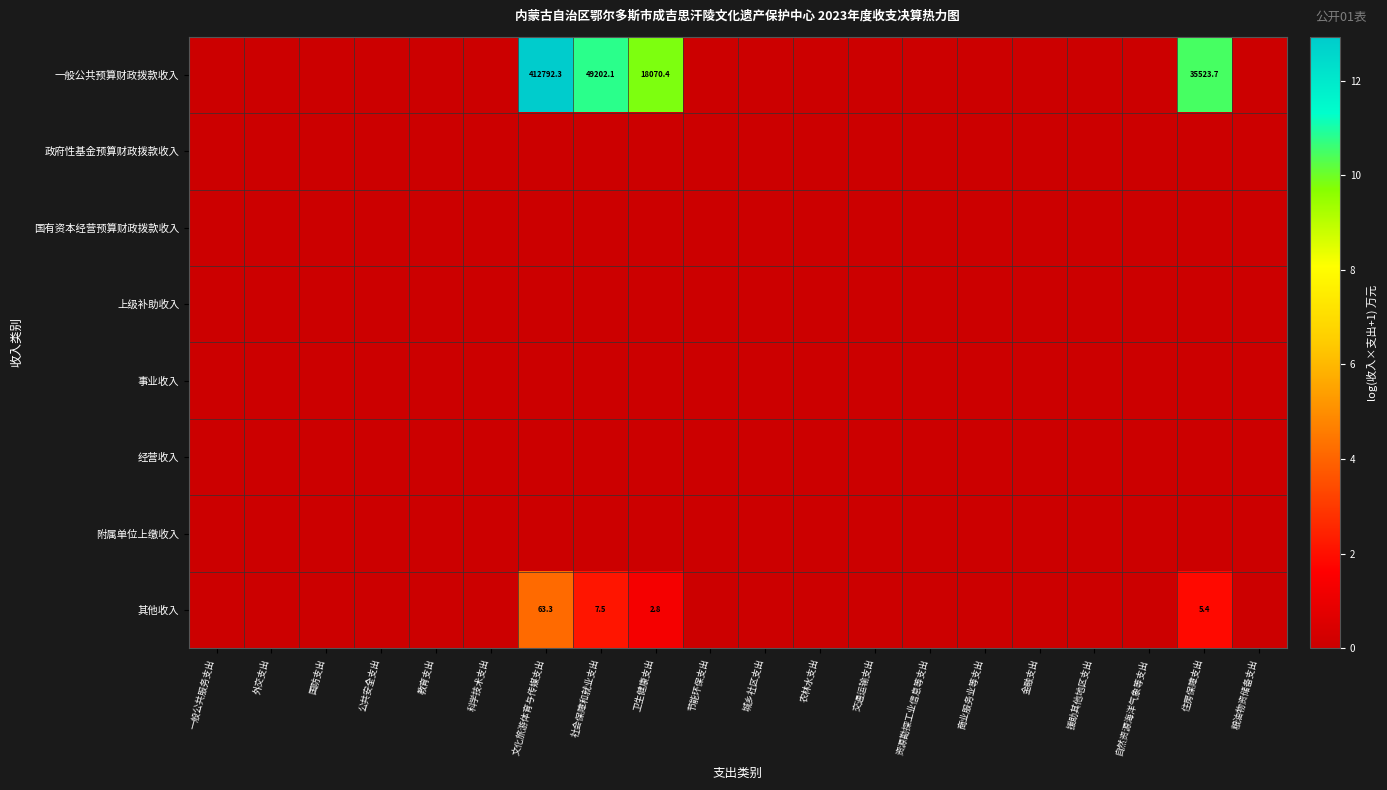

What is the greatest value displayed?

12.9